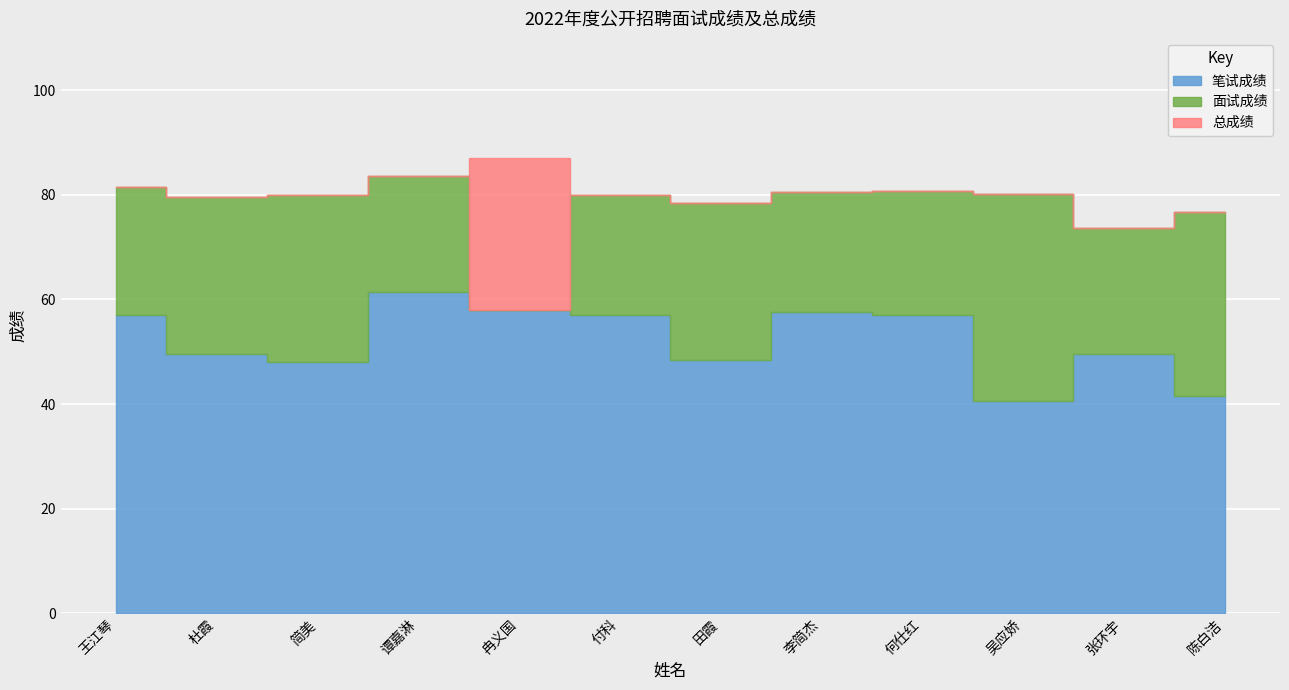

Which category has the lowest value in the 笔试成绩 series?

吴应娇